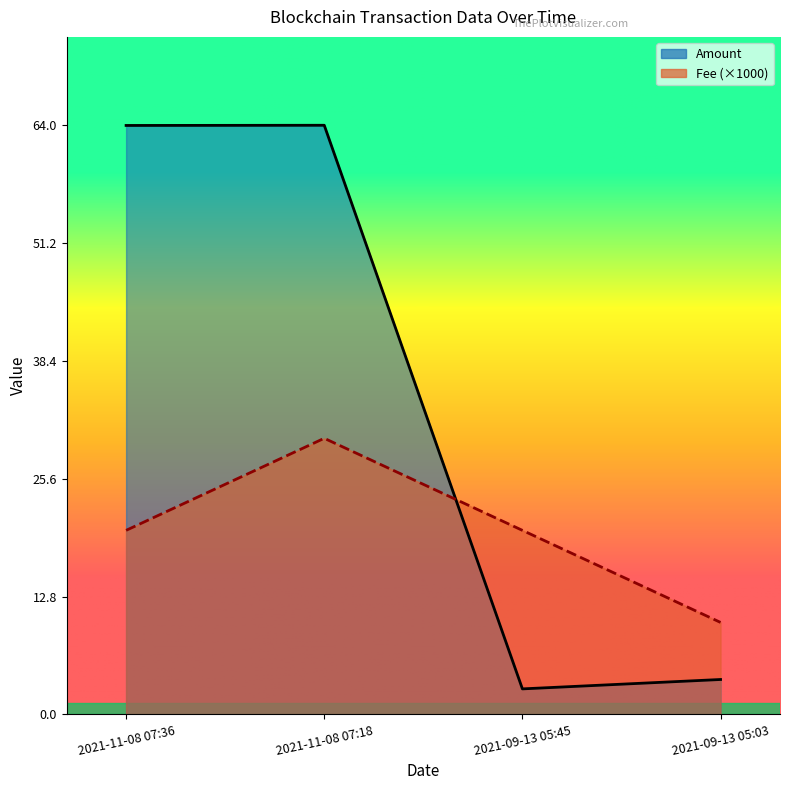

What value does the Fee series have at 2021-09-13 05:45?

20.0